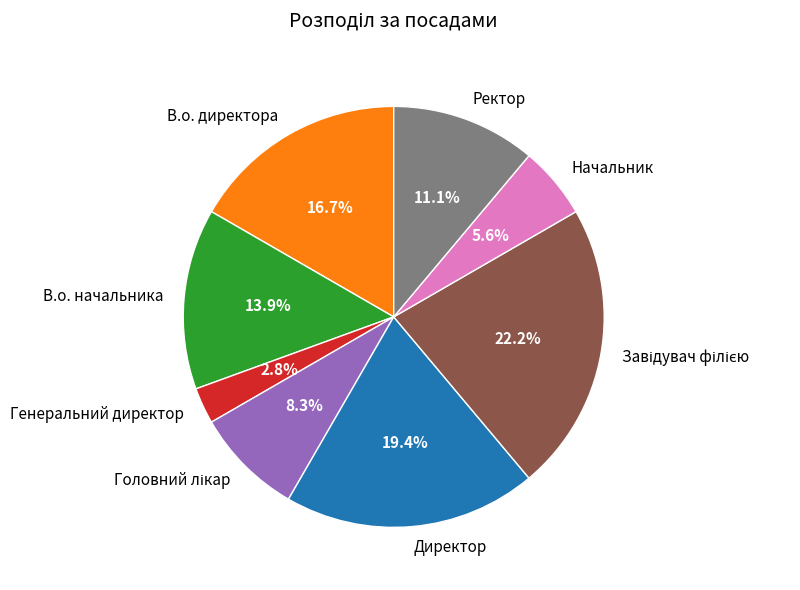

Is the sum of Директор and Генеральний директор greater than half?

No